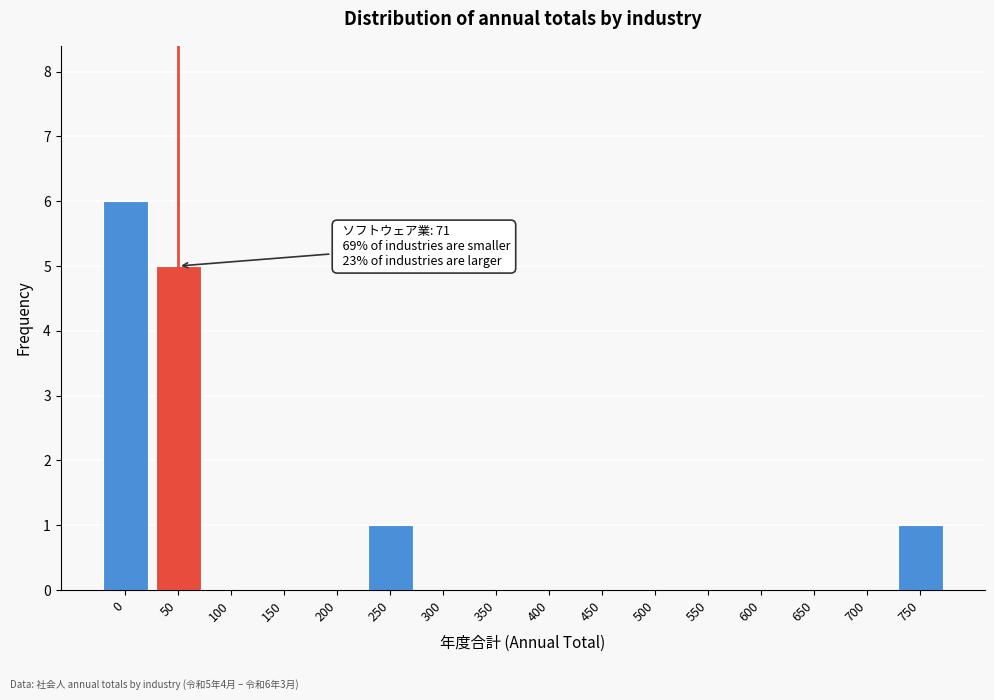

Reading left to right, what are all the values shown in this chart?

0=6	50=5	100=0	150=0	200=0	250=1	300=0	350=0	400=0	450=0	500=0	550=0	600=0	650=0	700=0	750=1